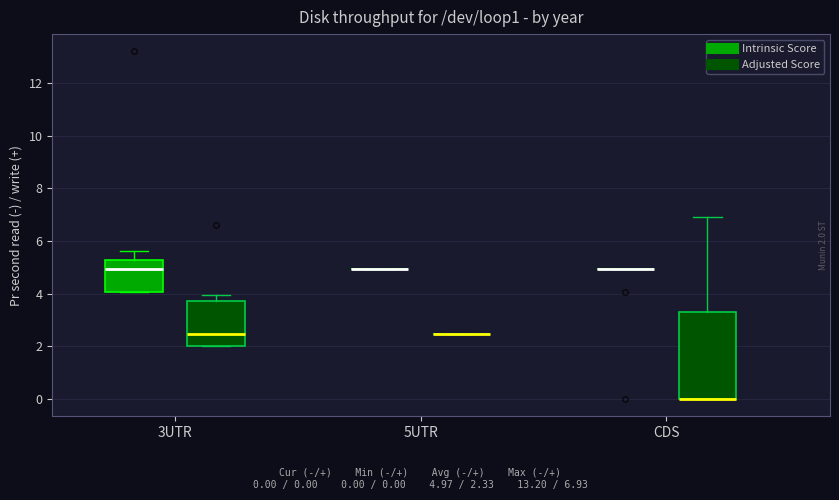

Reading left to right, read every box against the y-axis: the position of its median line, the range the box covers, and the ends of its whiskers. The values are not printed on the chart, so give them approximately, as read against the axis.

3UTR (Intrinsic Score): median 5.0, box 4.0 to 5.2, whiskers 4.0 to 5.6
3UTR (Adjusted Score): median 2.4, box 2.0 to 3.8, whiskers 2.0 to 4.0
5UTR (Intrinsic Score): box collapsed to a line at 5.0, whiskers 5.0 to 5.0
5UTR (Adjusted Score): box collapsed to a line at 2.4, whiskers 2.4 to 2.4
CDS (Intrinsic Score): box collapsed to a line at 5.0, whiskers 5.0 to 5.0
CDS (Adjusted Score): median 0.0 (drawn on the box's lower edge), box 0.0 to 3.4, whiskers 0.0 to 7.0